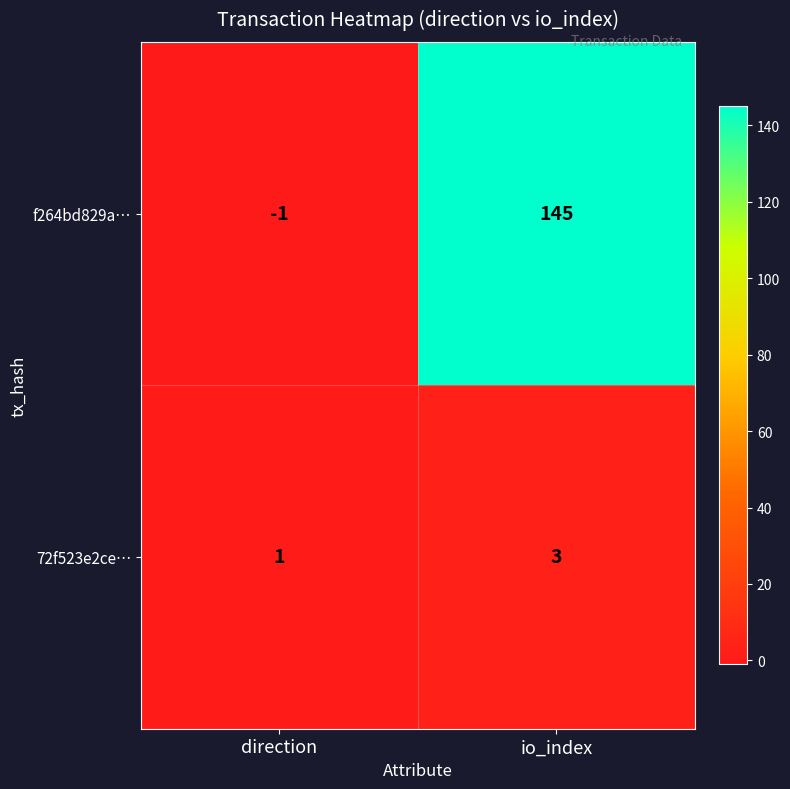

Reading right to left, transcribe all the data shown in this chart.

f264bd829a…: 145	-1
72f523e2ce…: 3	1